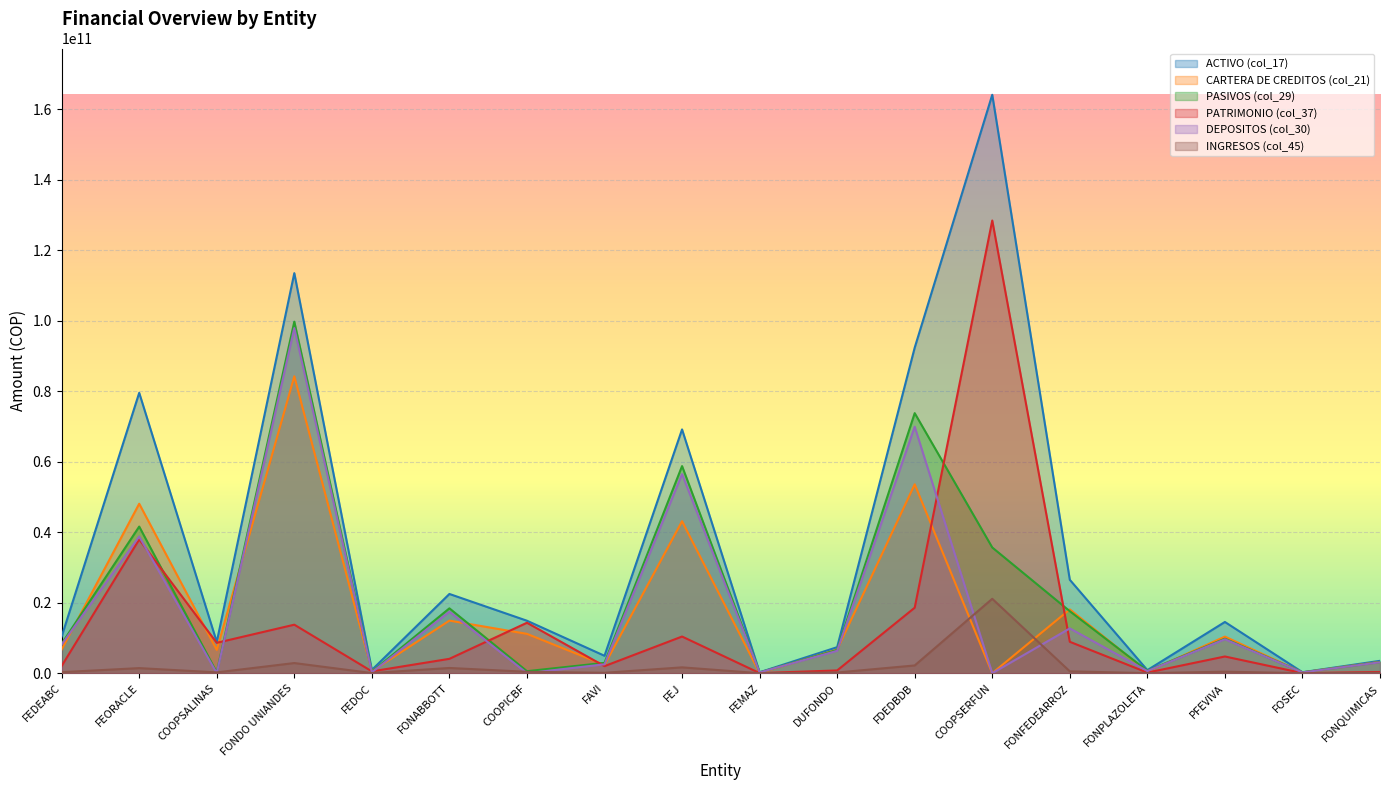

What is the minimum value for ACTIVO (col_17)?

260806712.9